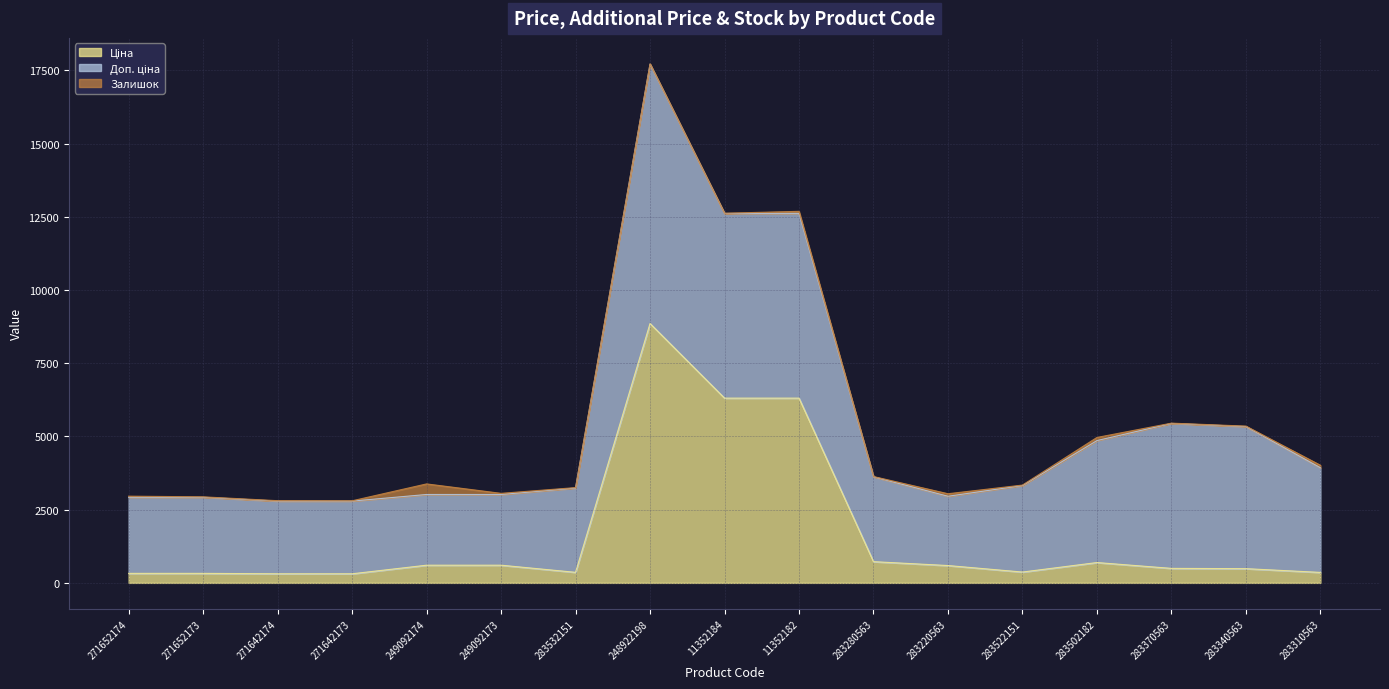

Which series has the largest total across all categories?

Доп. ціна